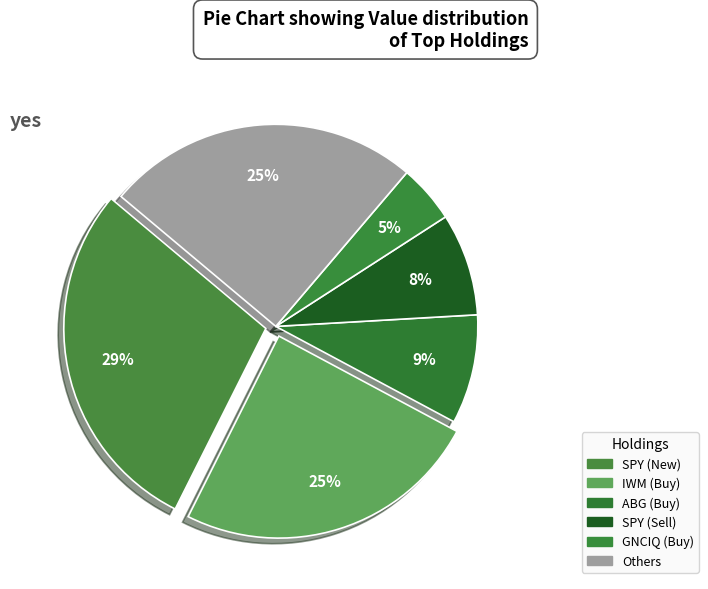

Count the number of slices in the pie.

6